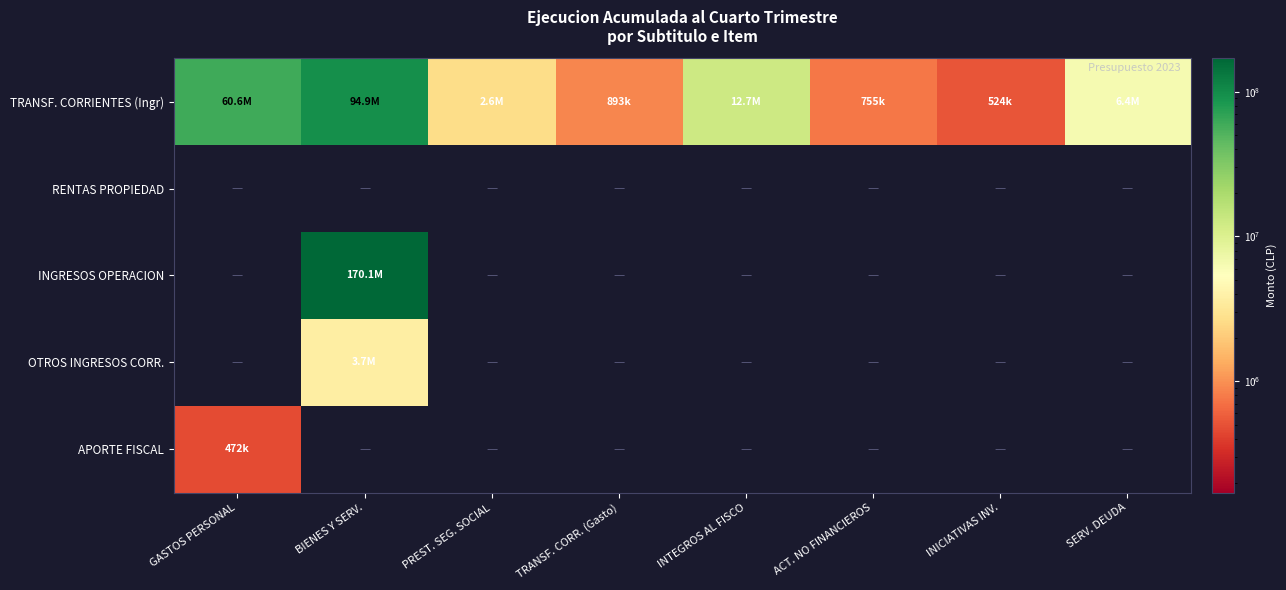

At how many categories does at least one series exceed 168878260?

1